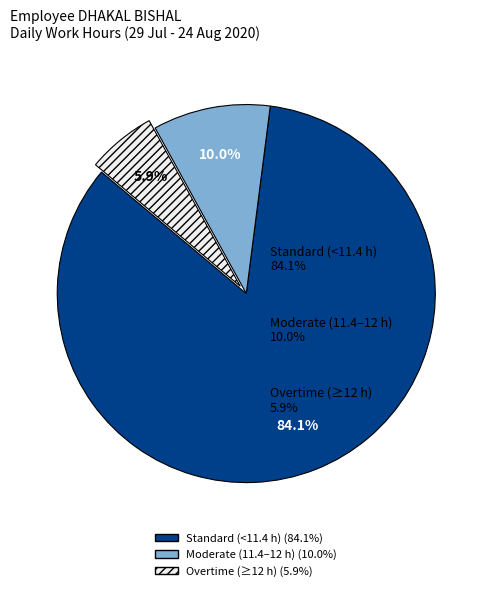

Is there any slice that represents more than half of the pie?

Yes